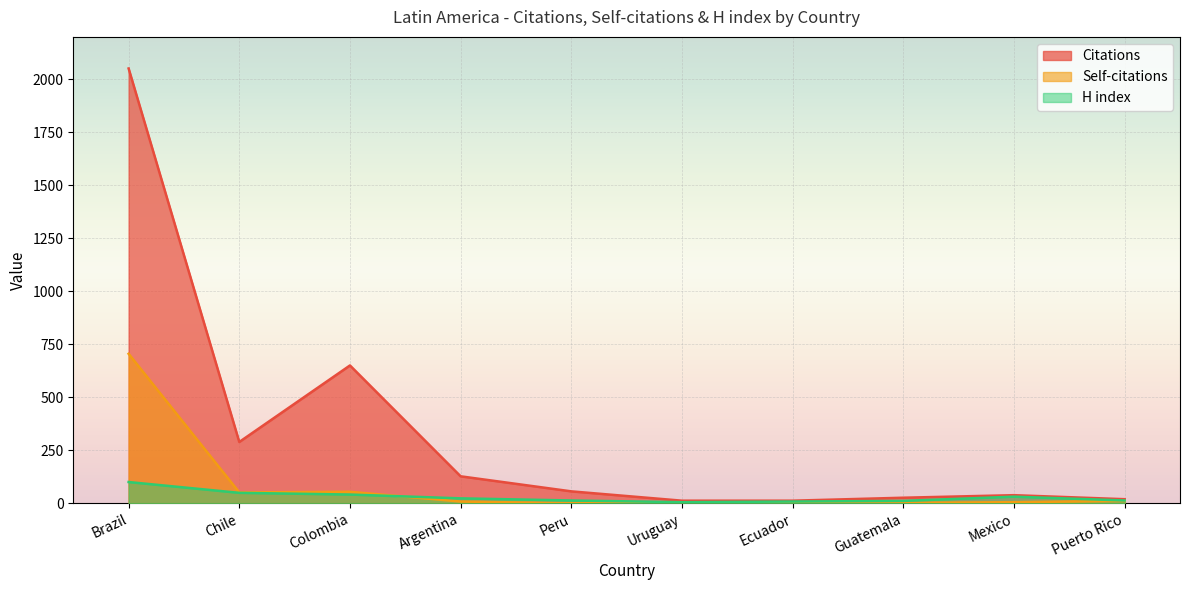

Reading left to right, transcribe all the data shown in this chart.

Citations: 2051	289	650	127	56	12	12	26	38	19
Self-citations: 705	51	54	8	0	0	1	2	5	11
H index: 100	49	41	23	13	5	8	11	31	13